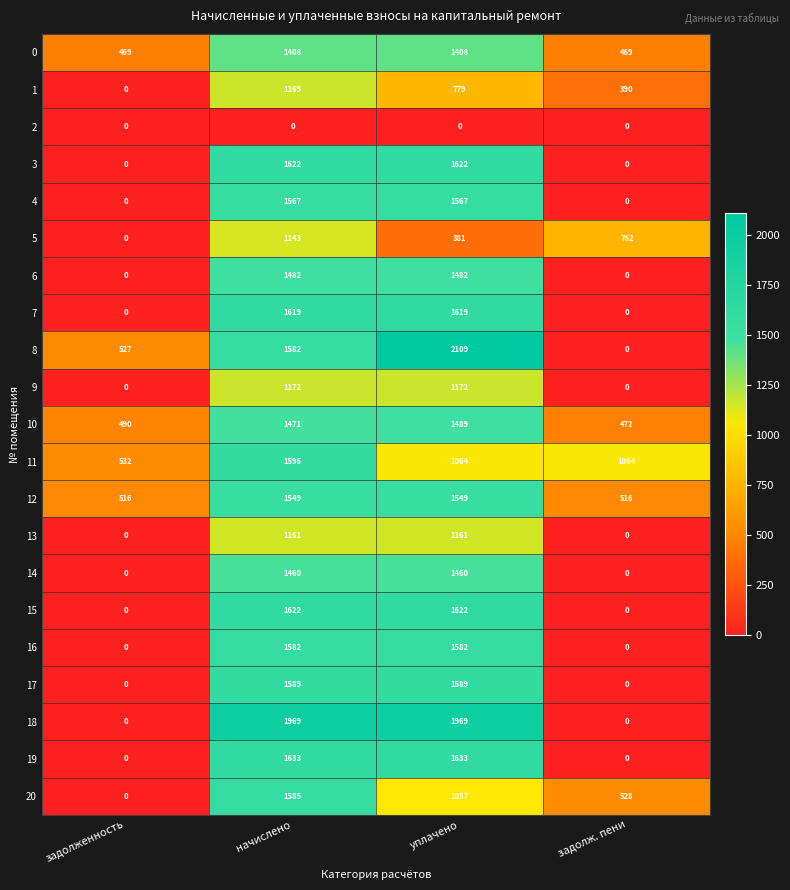

What is the maximum value shown in the chart?

2109